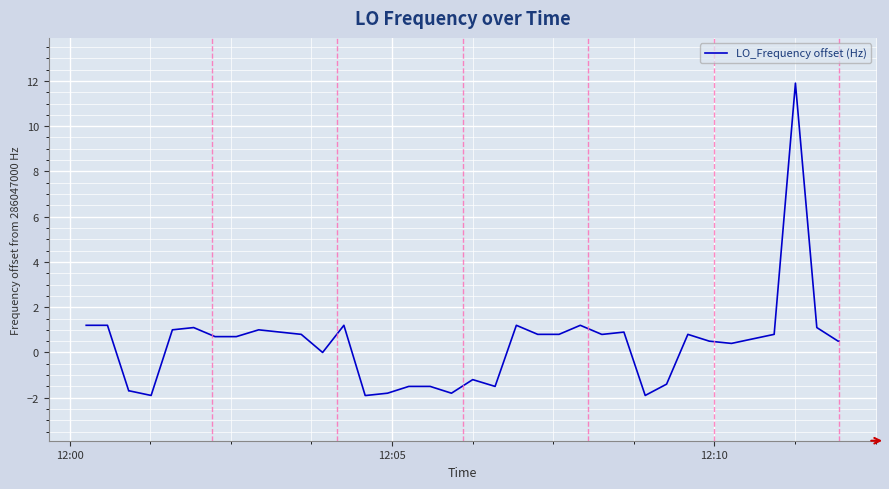

What is the minimum value shown in the chart?

-1.9